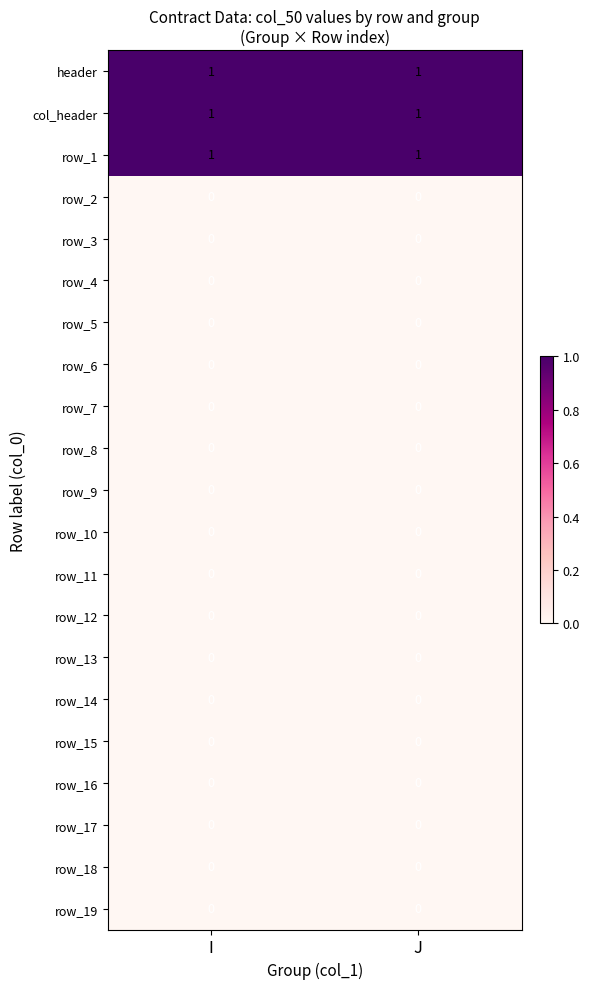

The value of row_12 at I is 0. True or false?

True